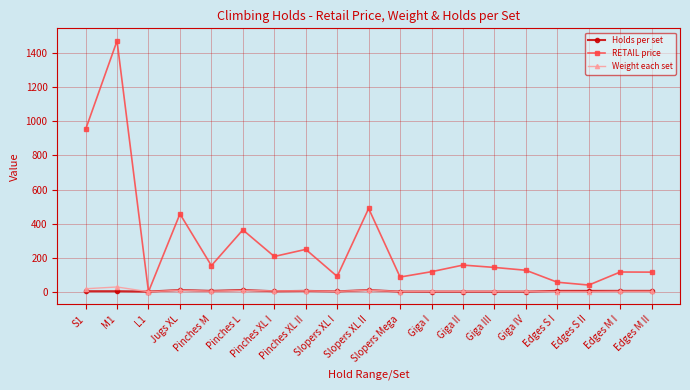

What is the greatest value displayed?

1473.0